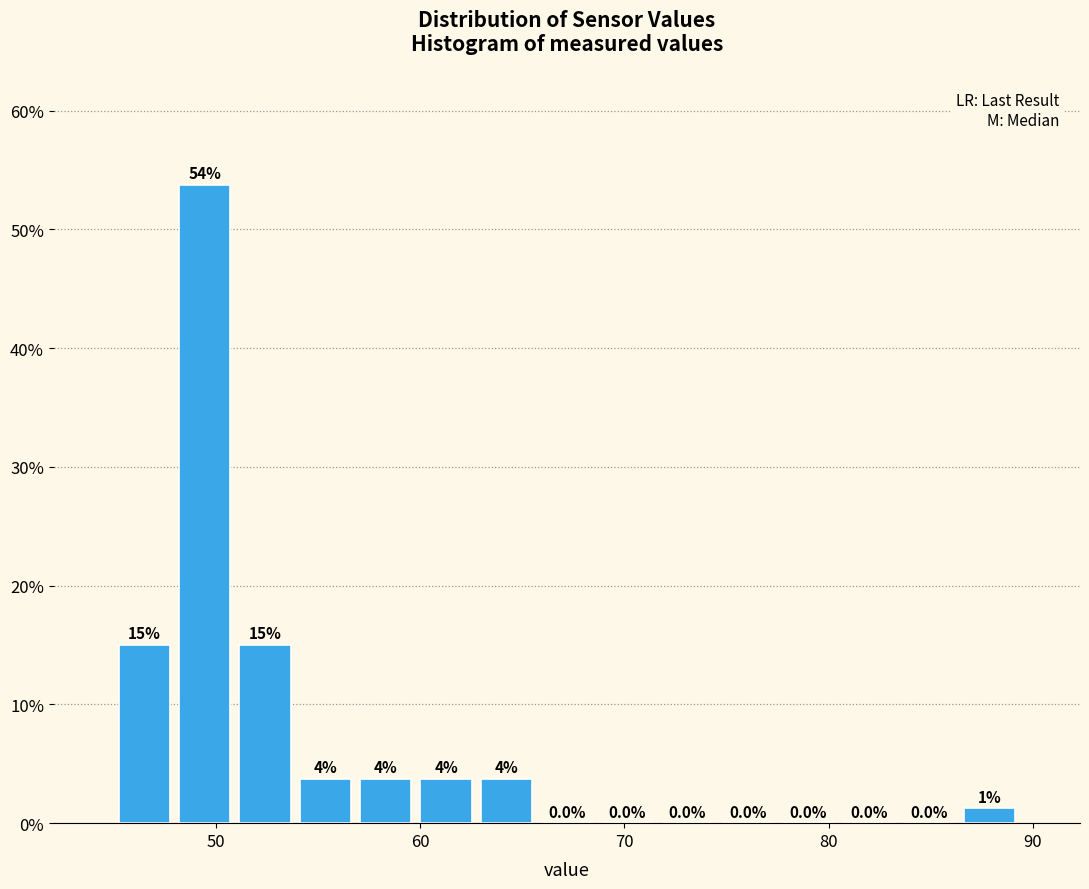

Around what value on the x-axis is the tallest bar? Give the approximate position of its centre, as read against the axis.

49